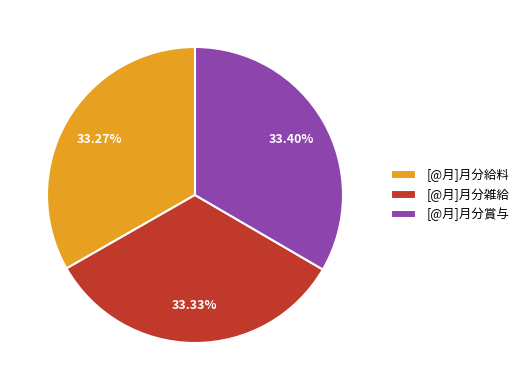

What portion of the pie excludes [@月]月分賞与?

66.6%